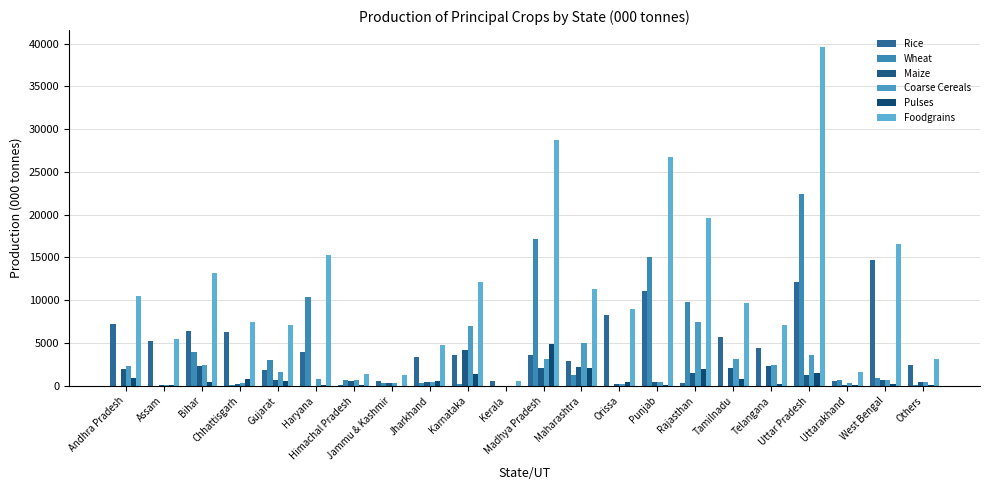

What are all the series names shown in the legend?

Rice, Wheat, Maize, Coarse Cereals, Pulses, Foodgrains